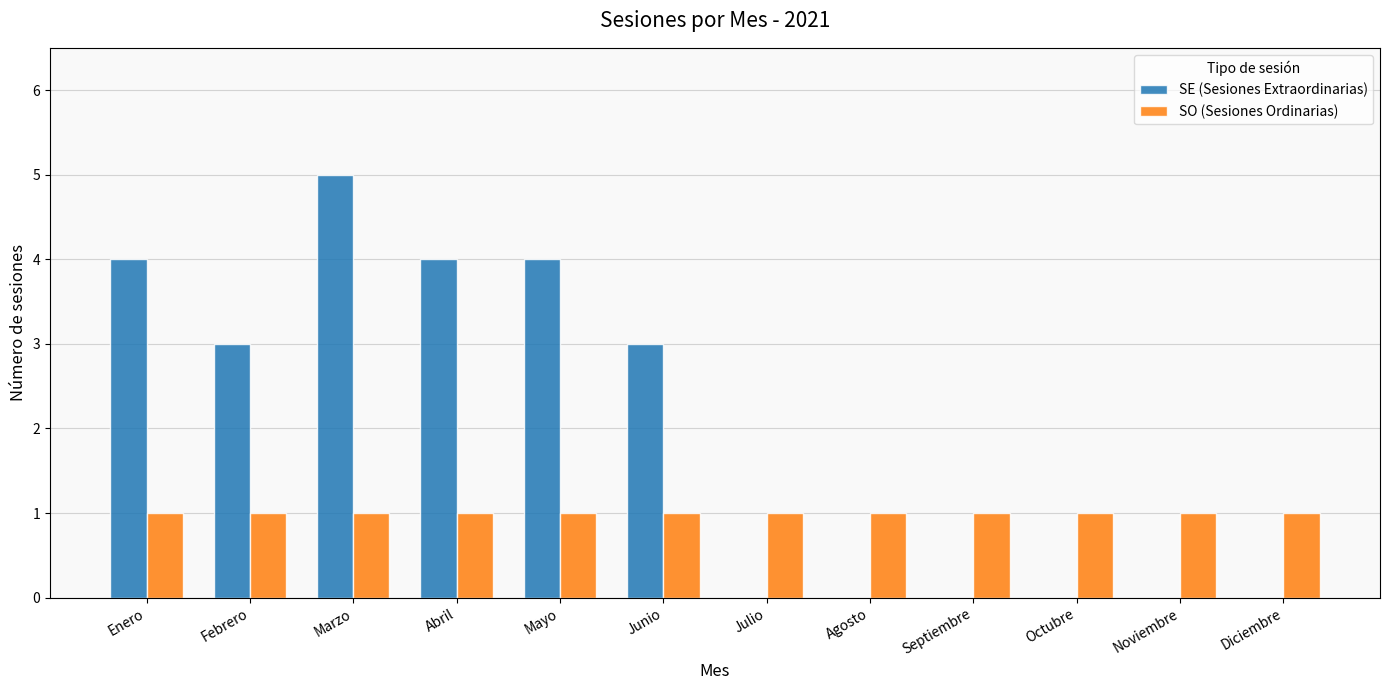

Does the chart contain stacked bars?

No